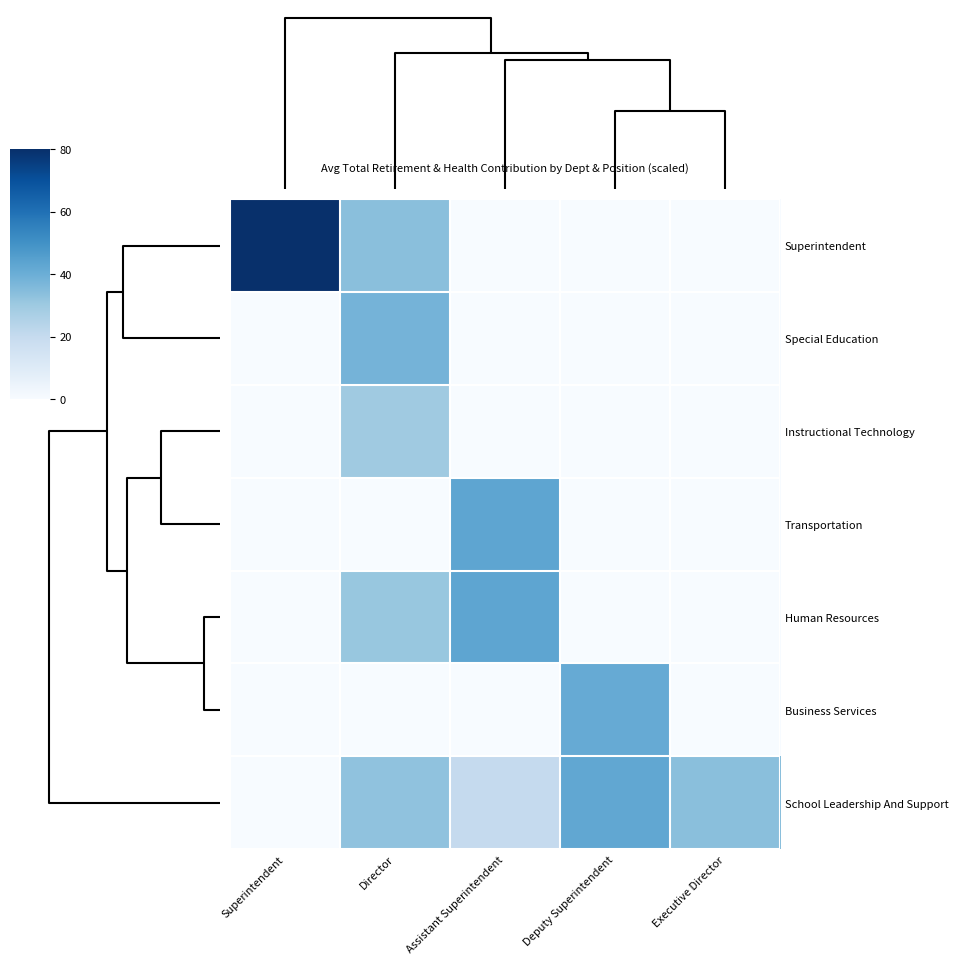

Which series has the widest spread of values?

Superintendent